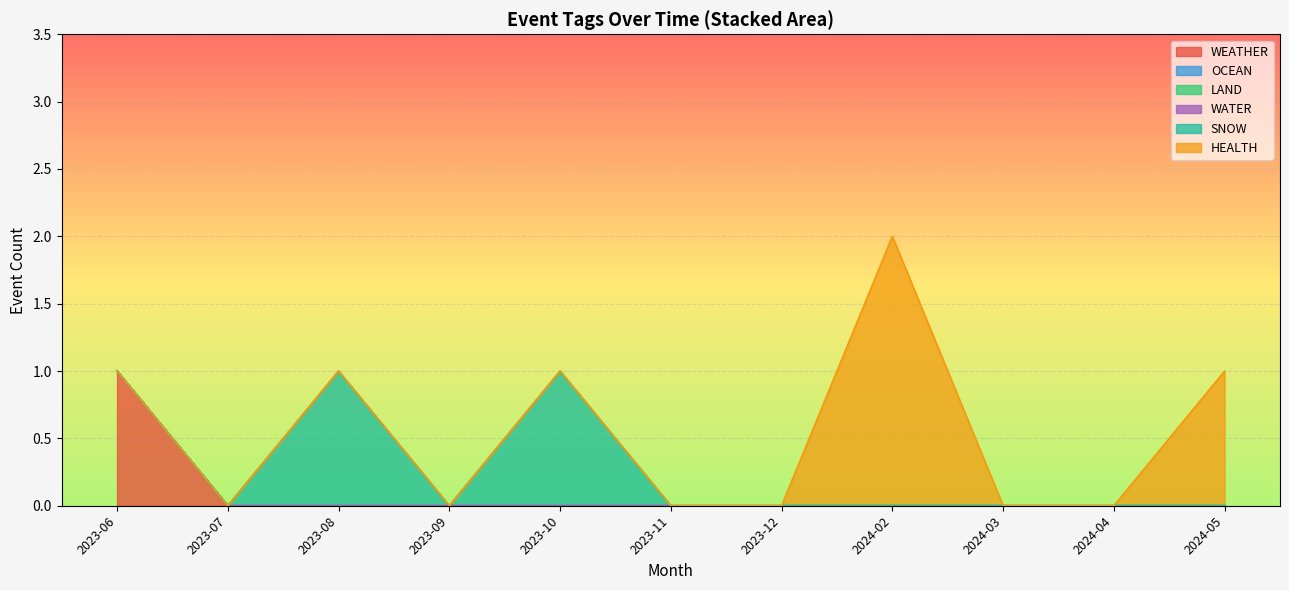

True or false: SNOW has more than 2 interior local peaks.

False